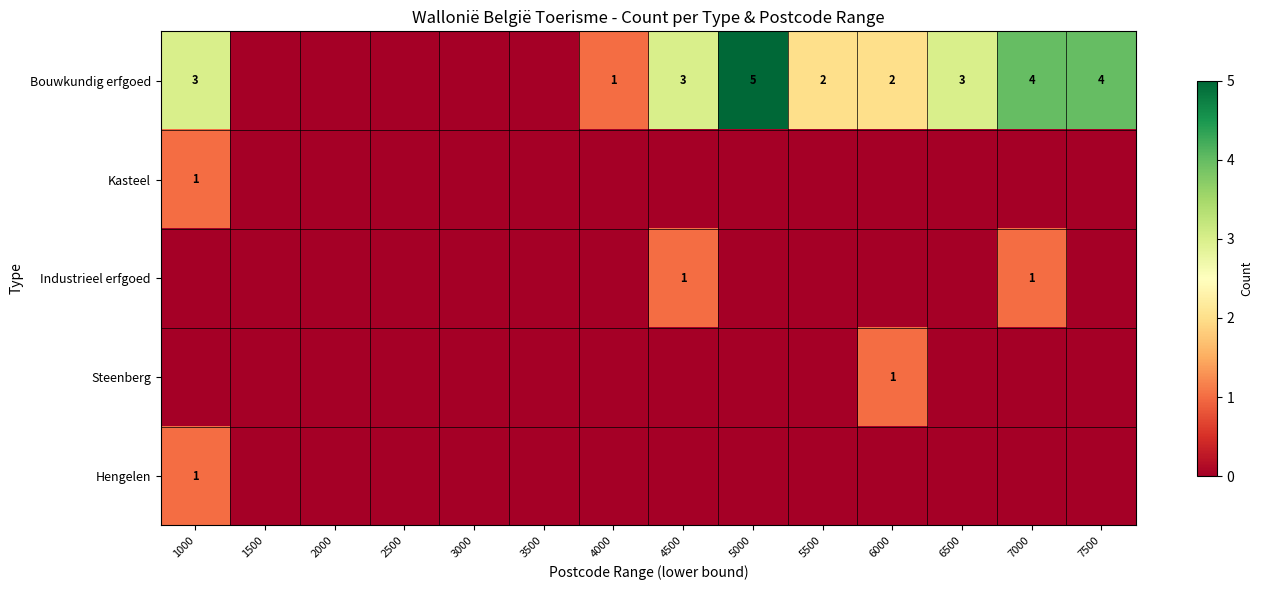

Which series has the largest range (max minus min)?

Bouwkundig erfgoed